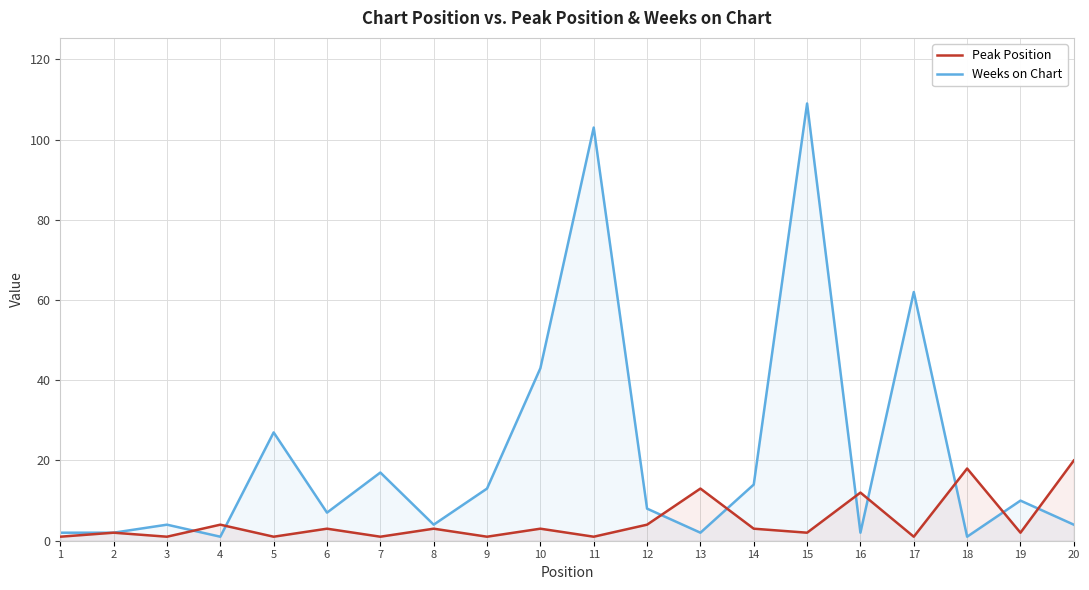

What is the sum of all Weeks on Chart values?

435